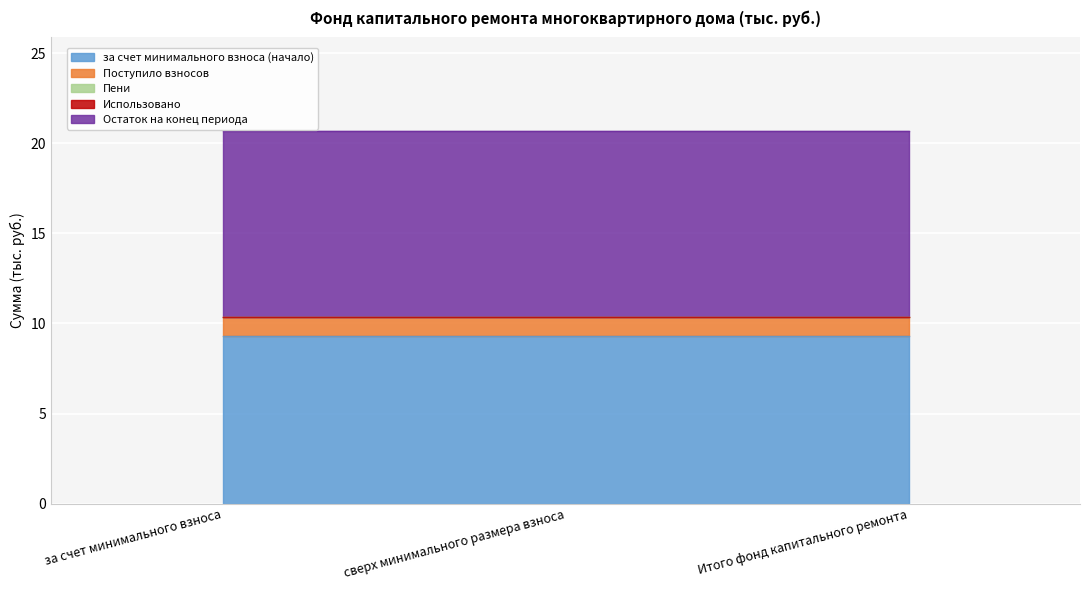

Where is Остаток на конец периода nearest to the value 10?

за счет минимального взноса